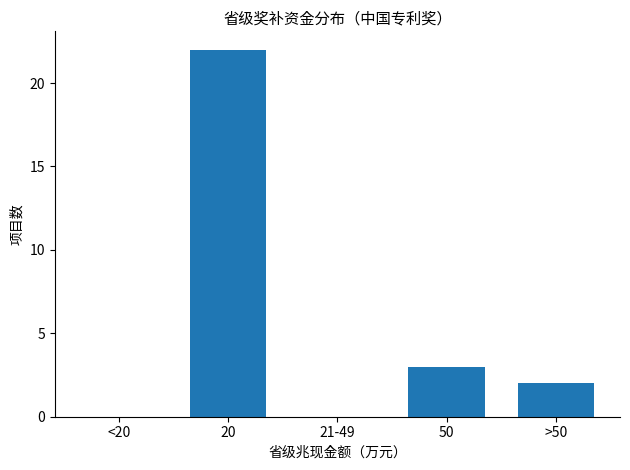

Reading left to right, list all the values displayed in this chart.

<20=0	20=22	21-49=0	50=3	>50=2